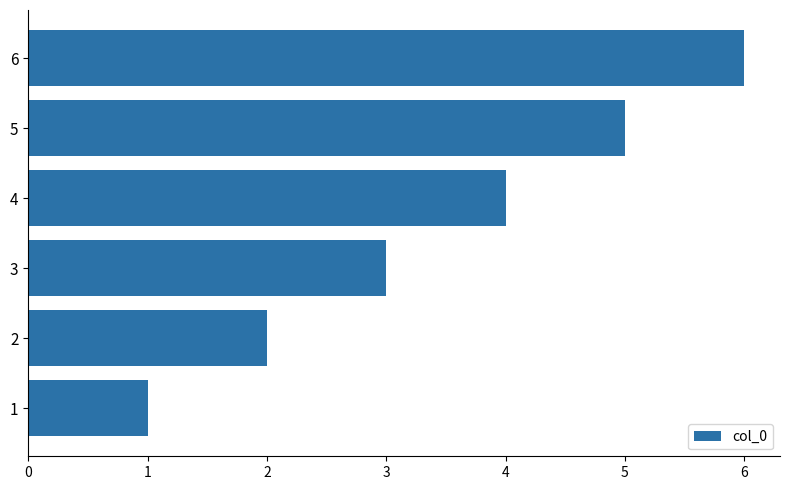

Which label corresponds to the largest value in the chart?

6